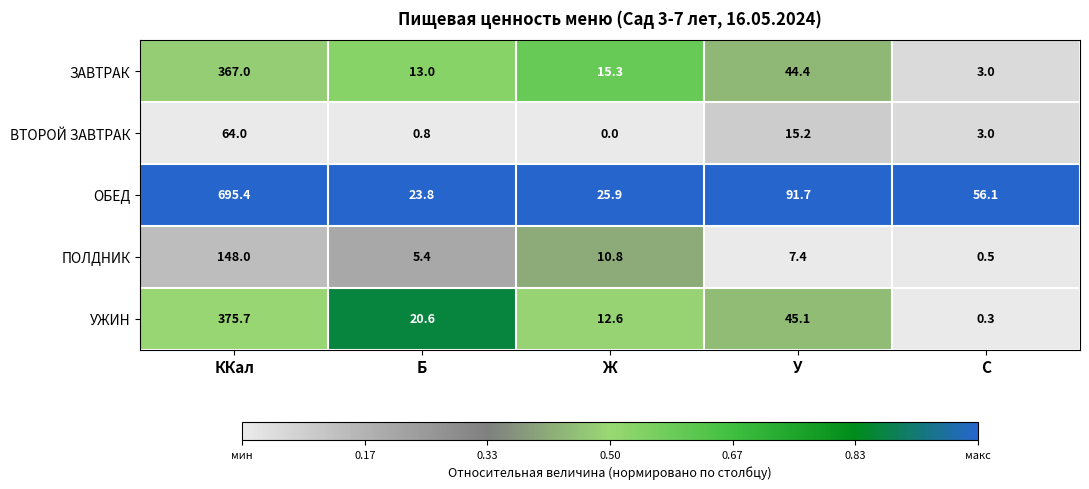

Is it true that ОБЕД equals 25.9 at Ж?

True